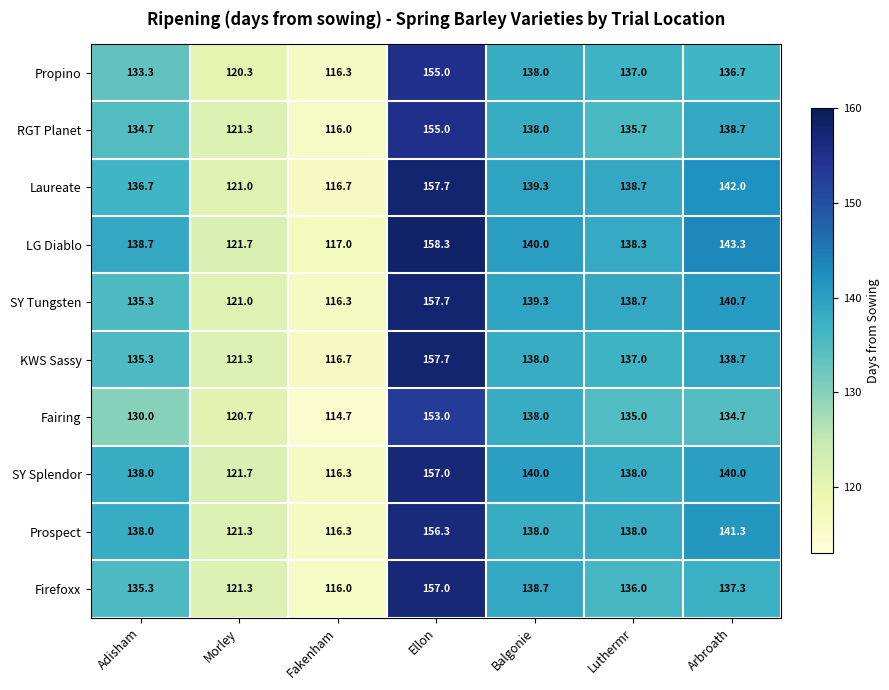

What is the smallest value displayed?

114.7